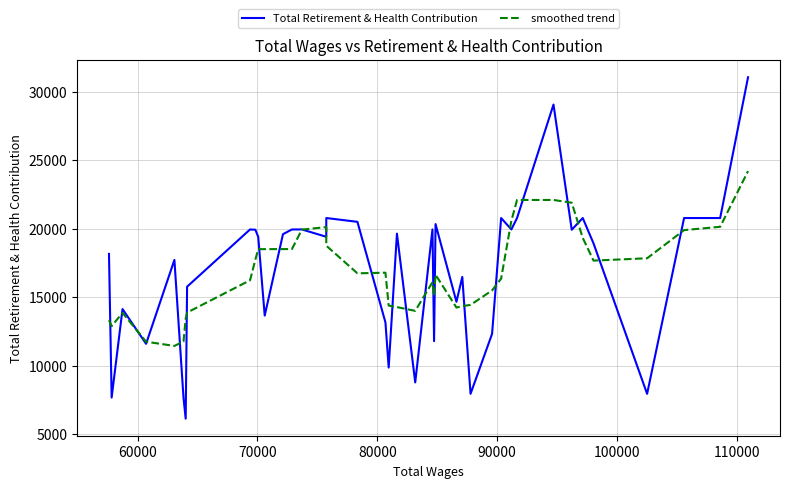

True or false: Total Retirement & Health Contribution and smoothed trend intersect in this chart.

True